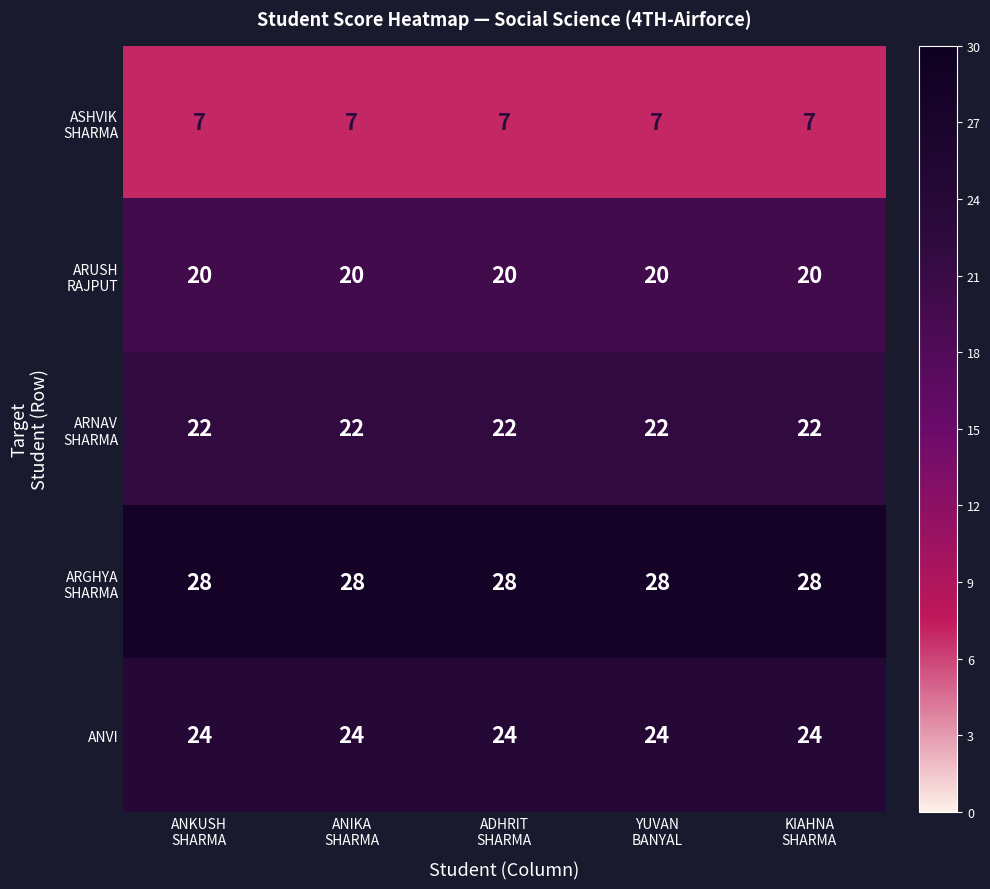

At how many categories does at least one series exceed 22?

5